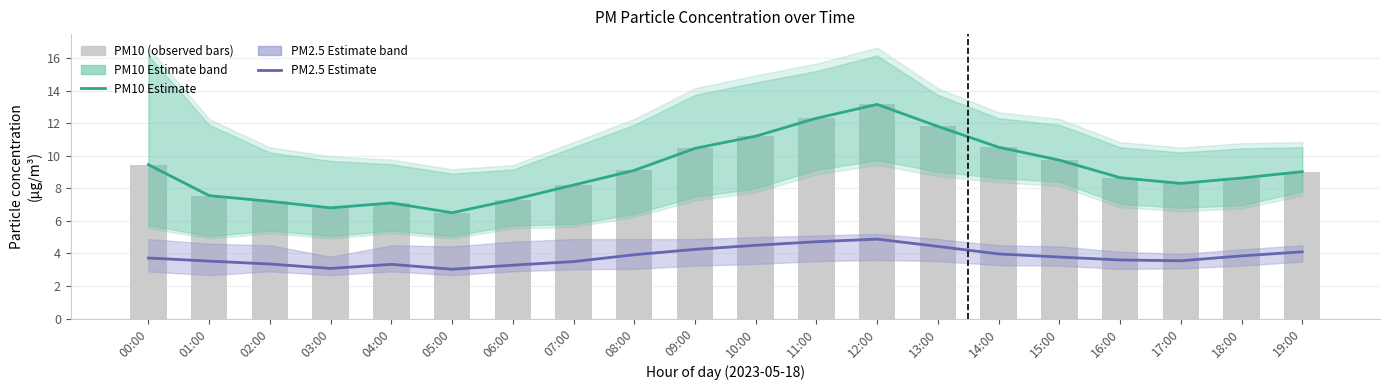

How many groups of bars are there?

20